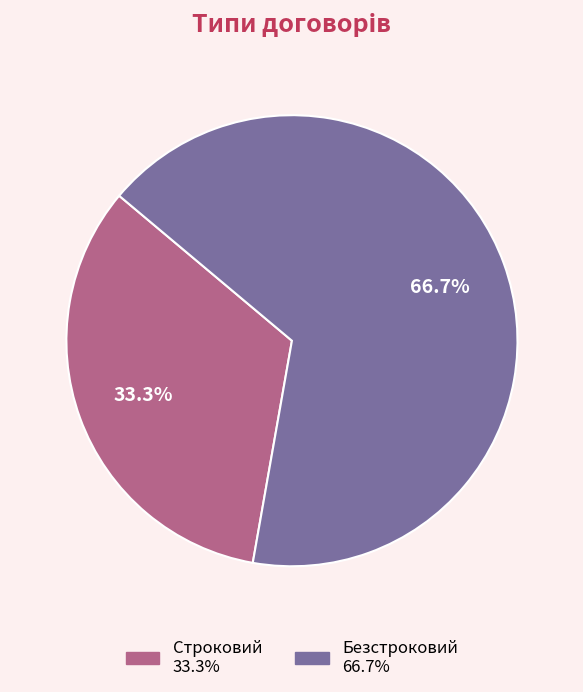

Which category has the smallest portion of the pie?

Строковий